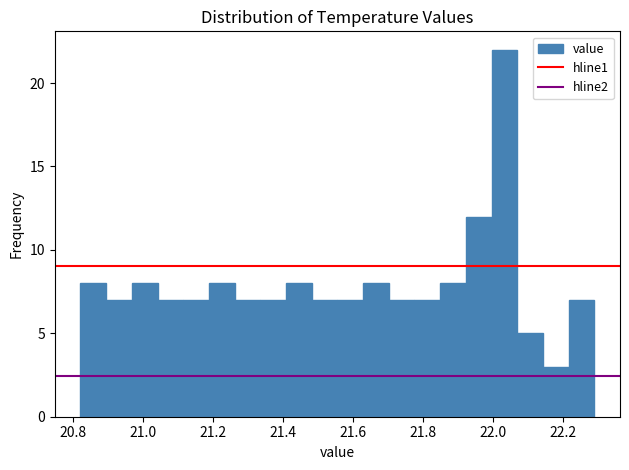

Around what value on the x-axis is the tallest bar? Give the approximate position of its centre, as read against the axis.

22.04